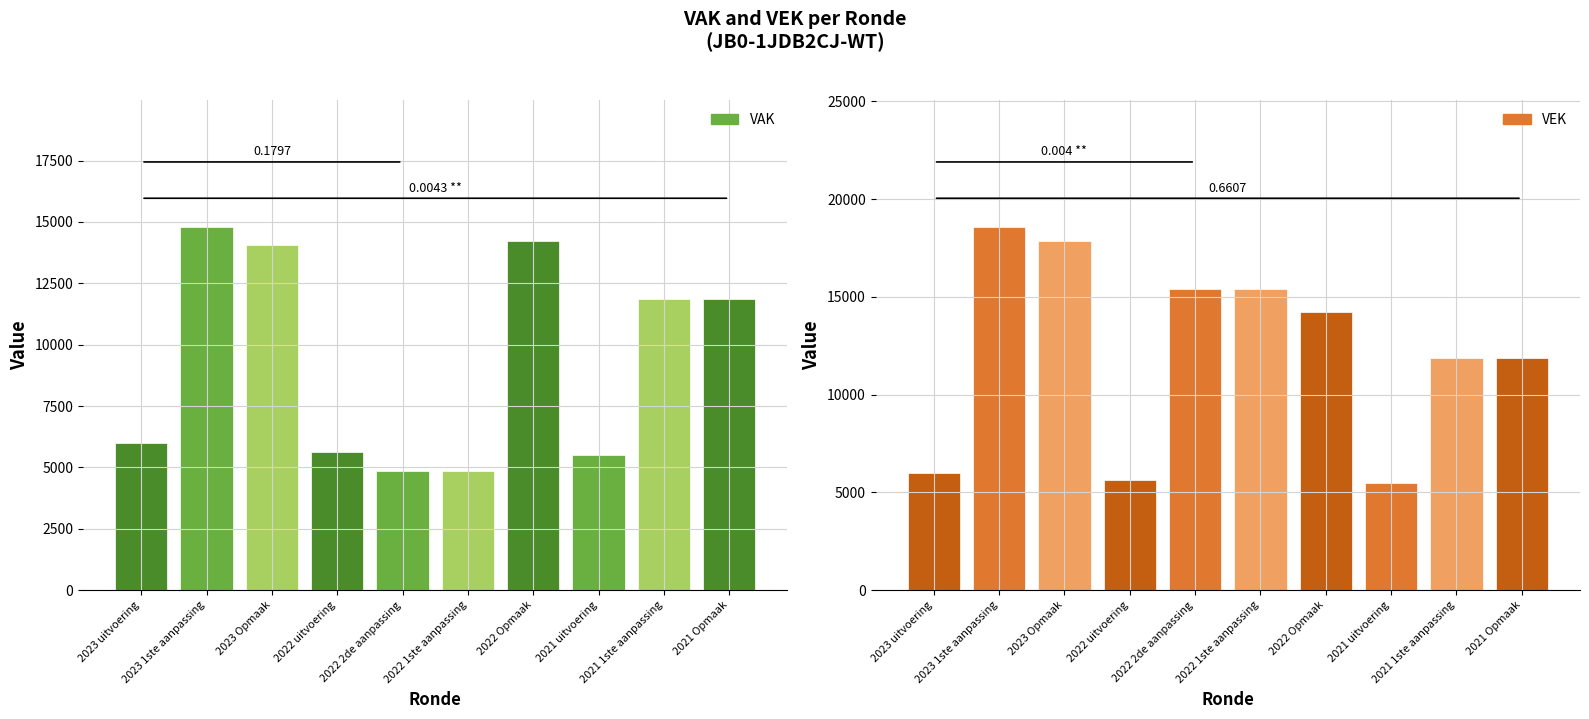

What is the value of the VEK bar at the 1st from the left?

5999